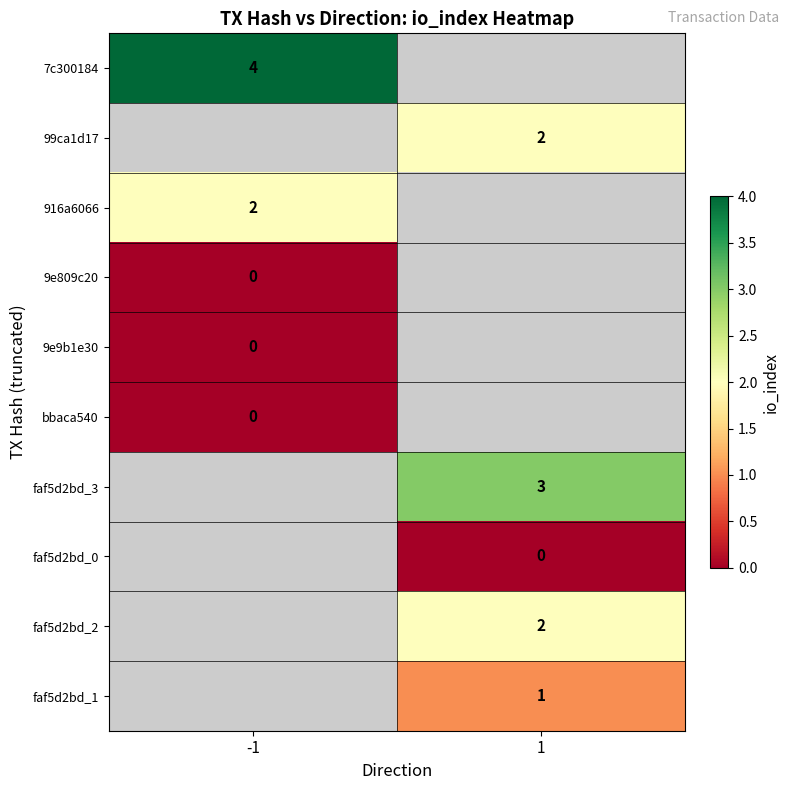

The faf5d2bd_3 series shows 5 at 1. True or false?

False